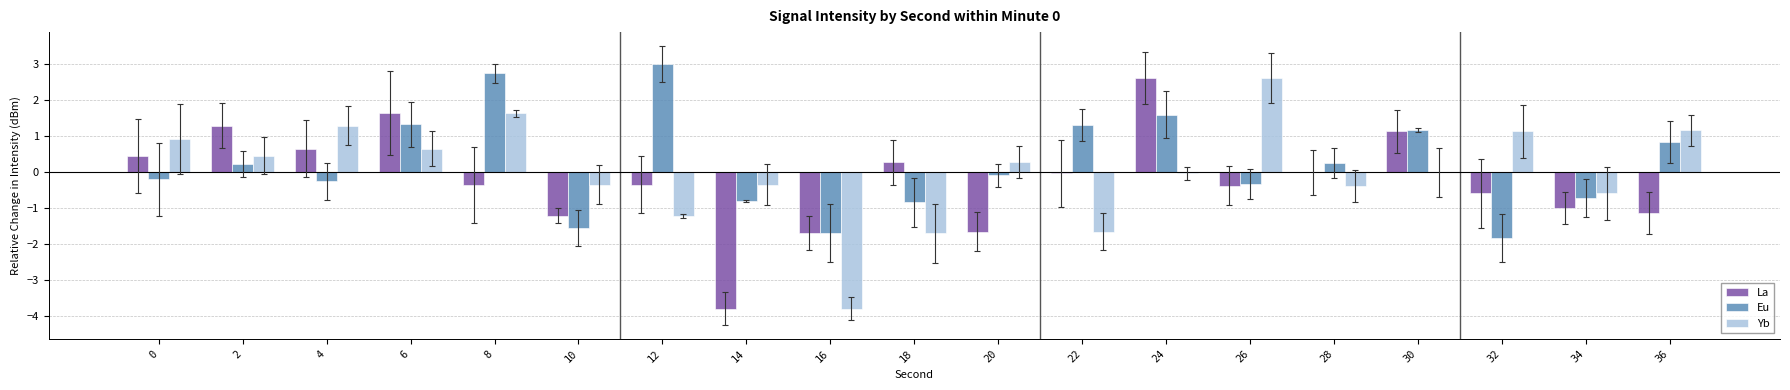

True or false: Yb has a value of -0.6 at 28.

False